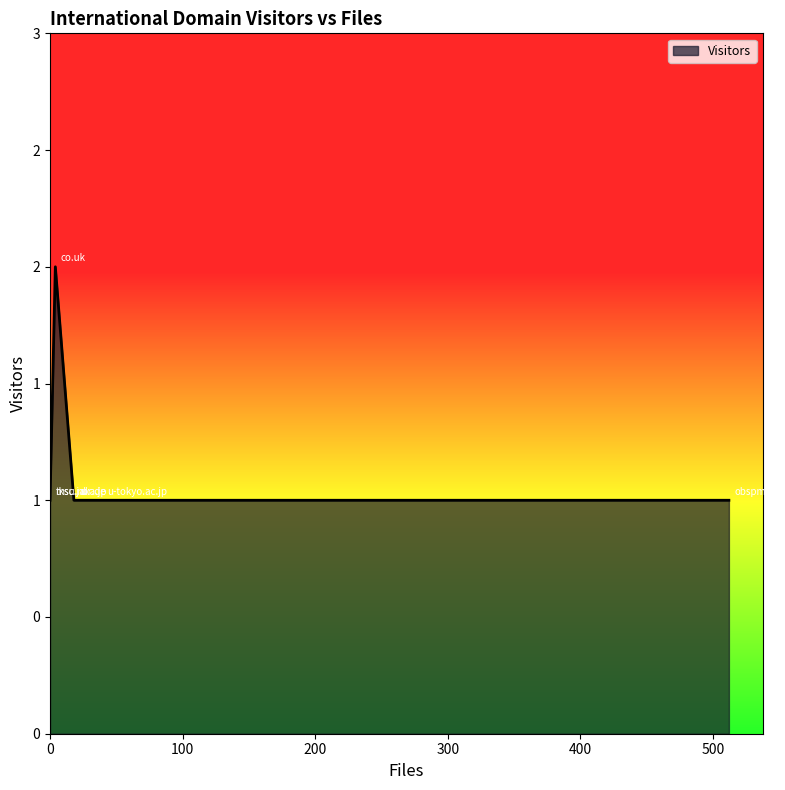

What is the label of the 2nd point from the right?

tksc.jaxa.jp